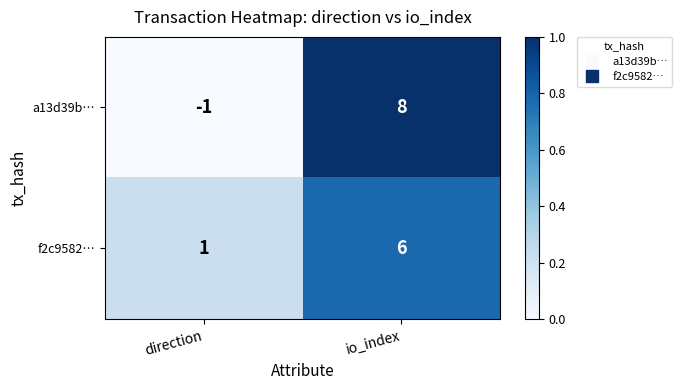

What is the total value across all series at io_index?

14